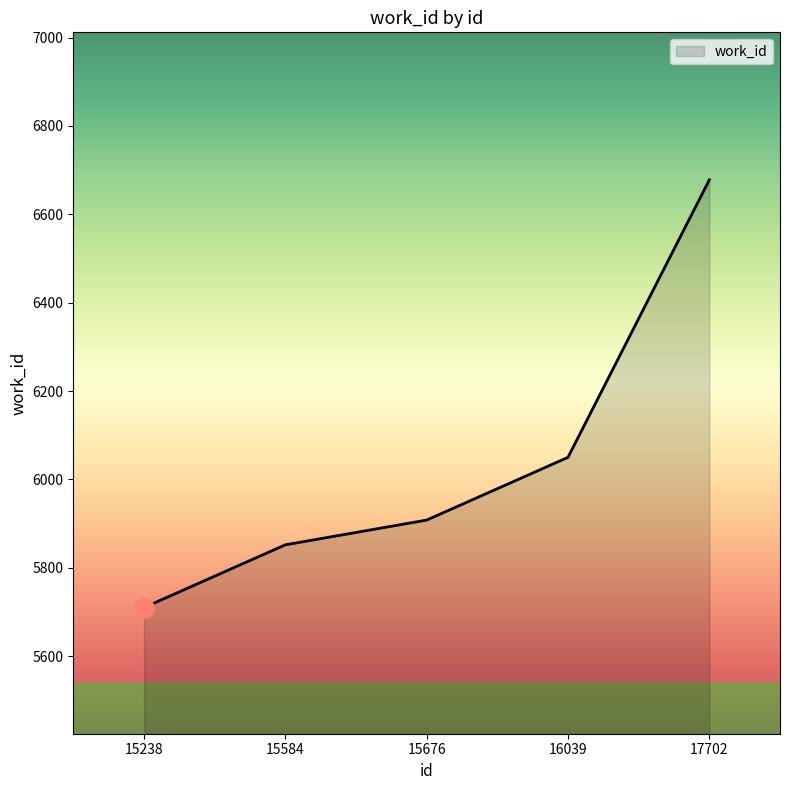

Which label corresponds to the largest value in the chart?

17702